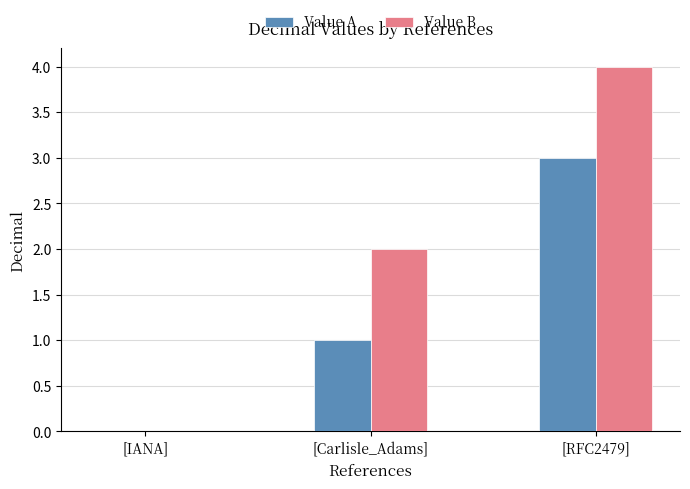

The value of Value B at [Carlisle_Adams] is 2. True or false?

True